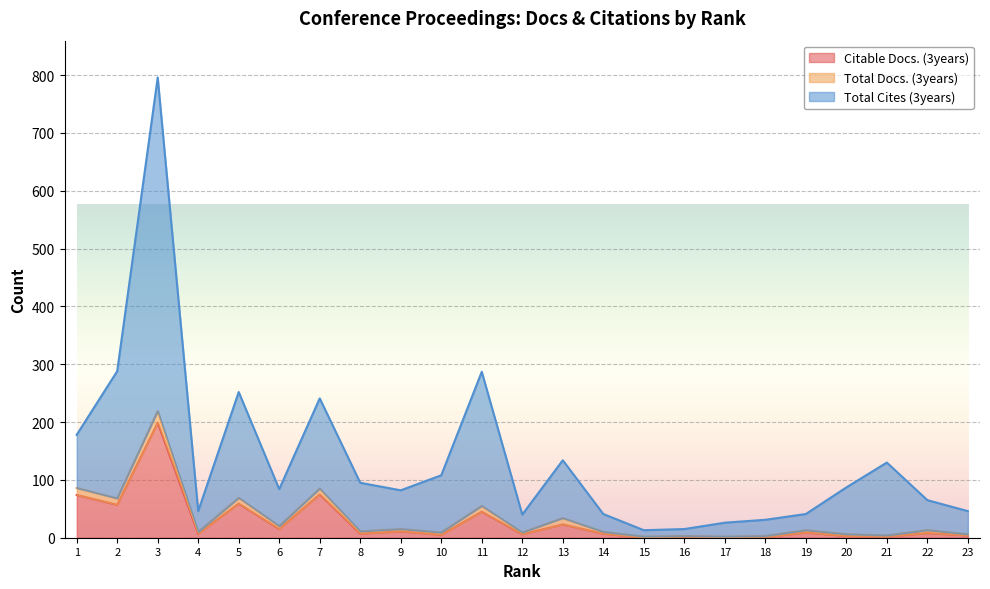

Which has a higher value, 3 or 11?

3